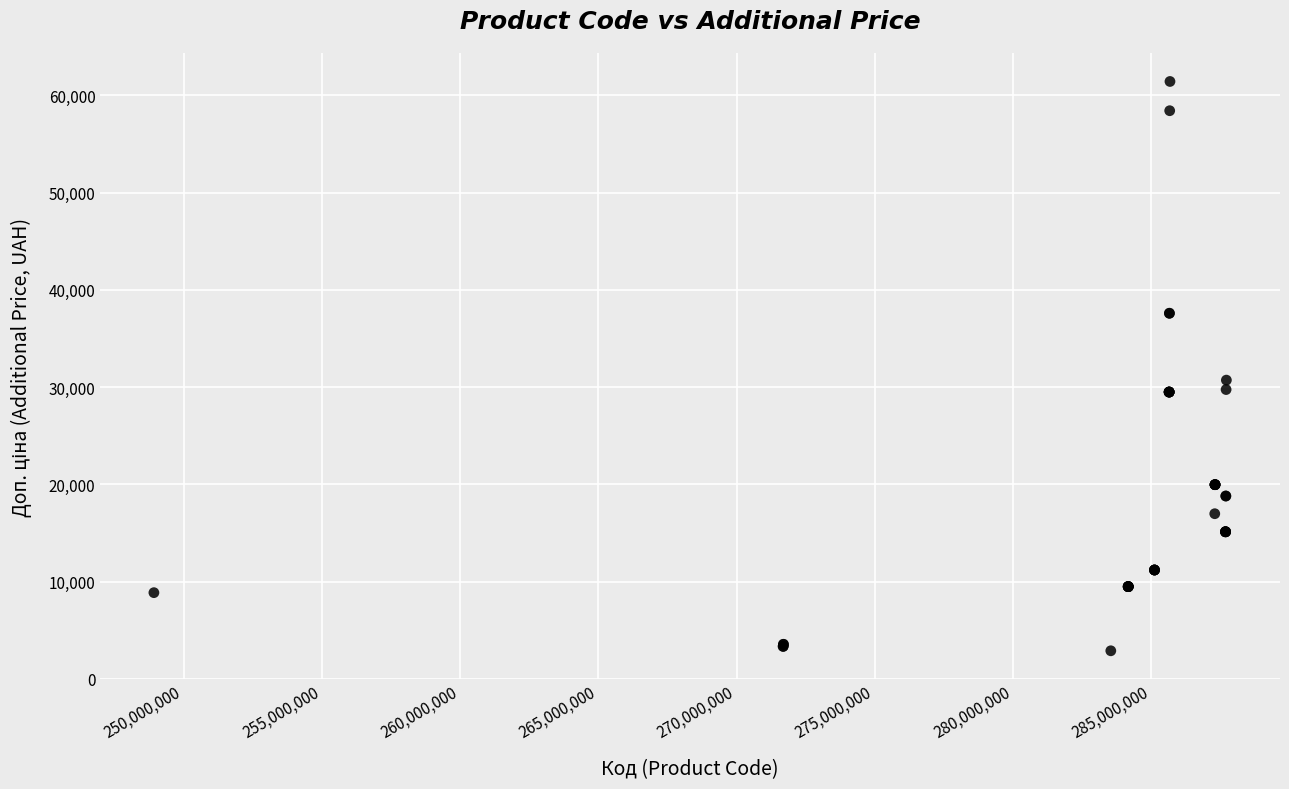

What Y value in the scatter plot is closest to 32156?

30717.1